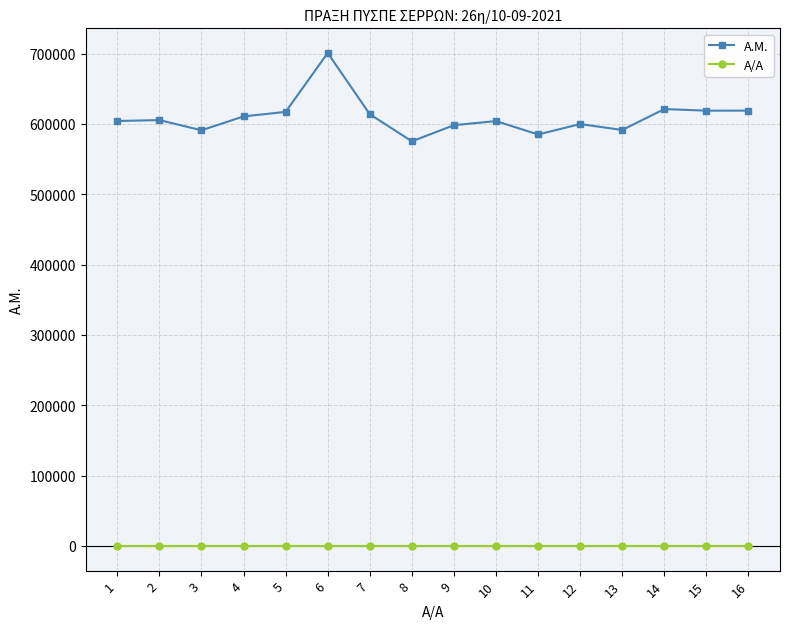

What is the sum of all A.M. values?

9754303